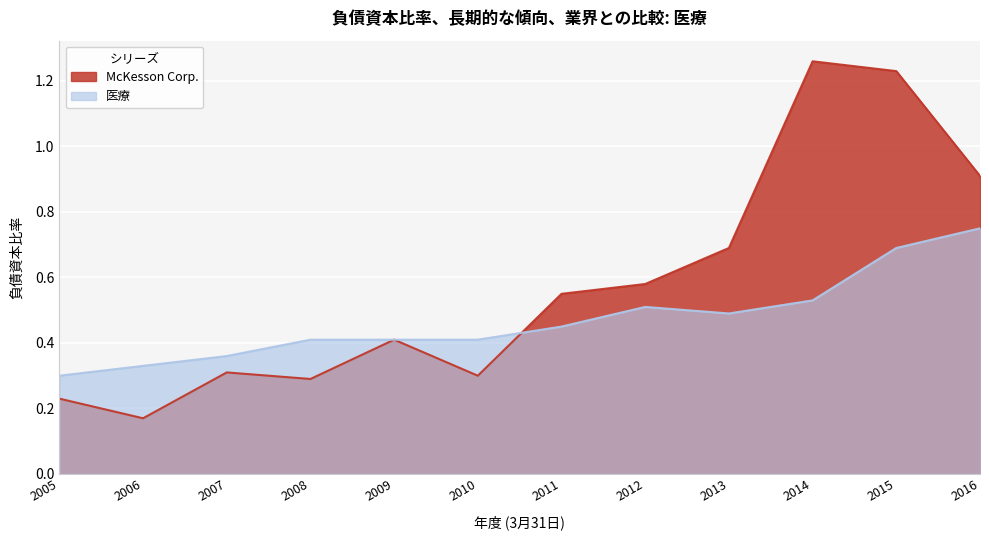

List the series in order of their overall mean, lowest first.

医療, McKesson Corp.